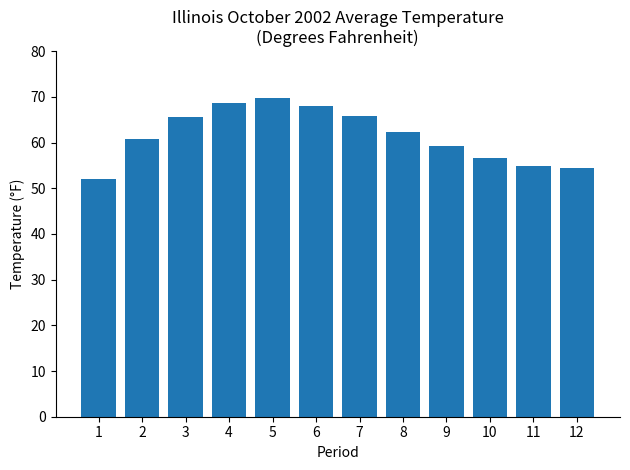

Are the bars horizontal?

No